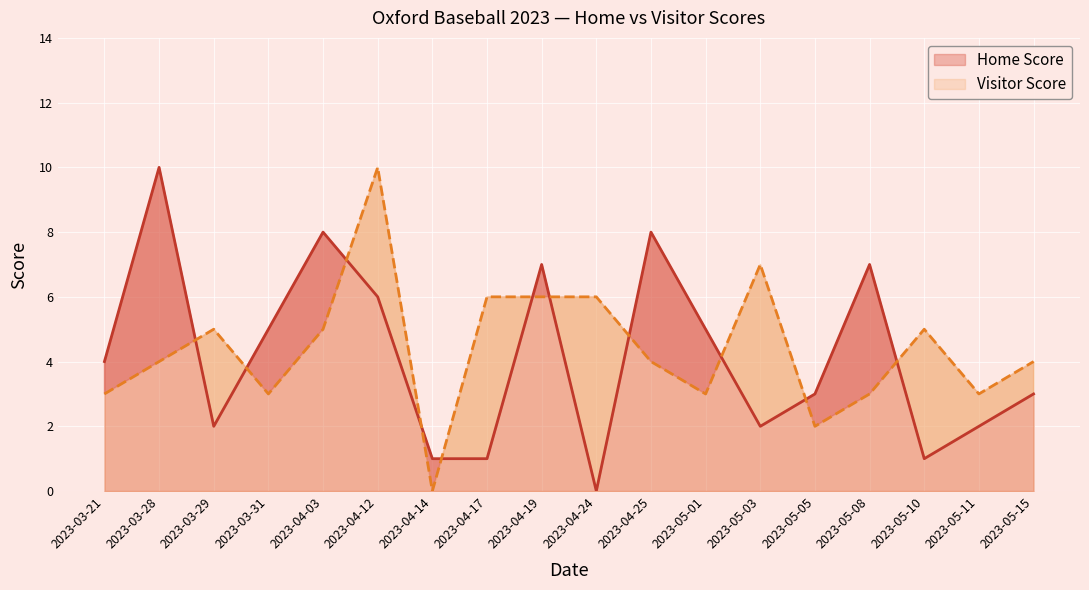

Between 2023-04-25 and 2023-03-28, which is larger?

2023-03-28